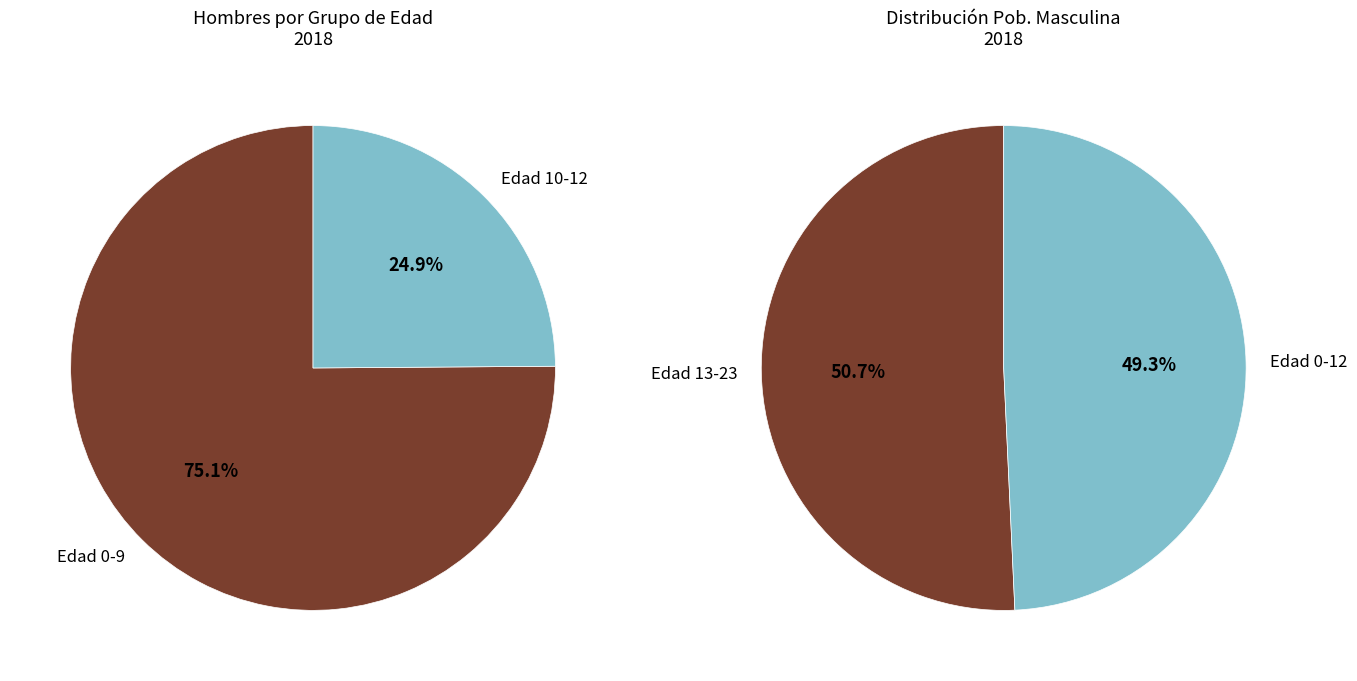

Do 7 and 10 together represent more than half of the pie?

No